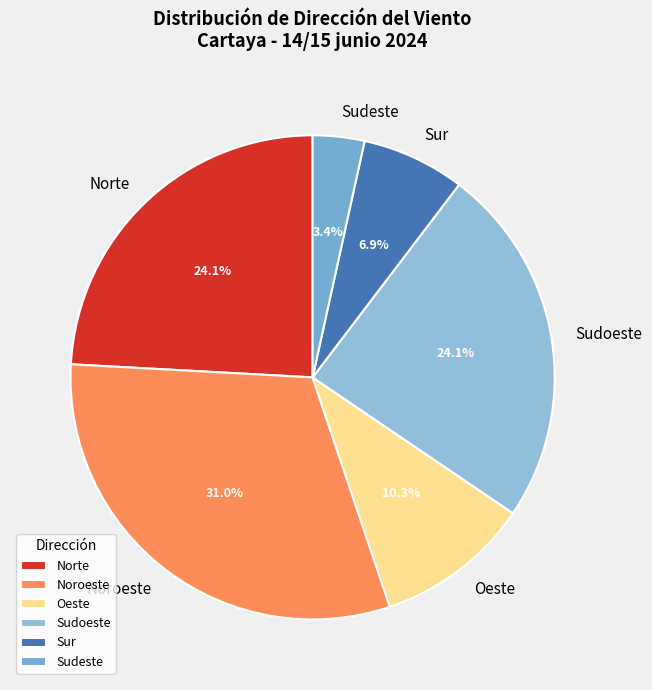

Does Sudoeste represent more than half of the total?

No